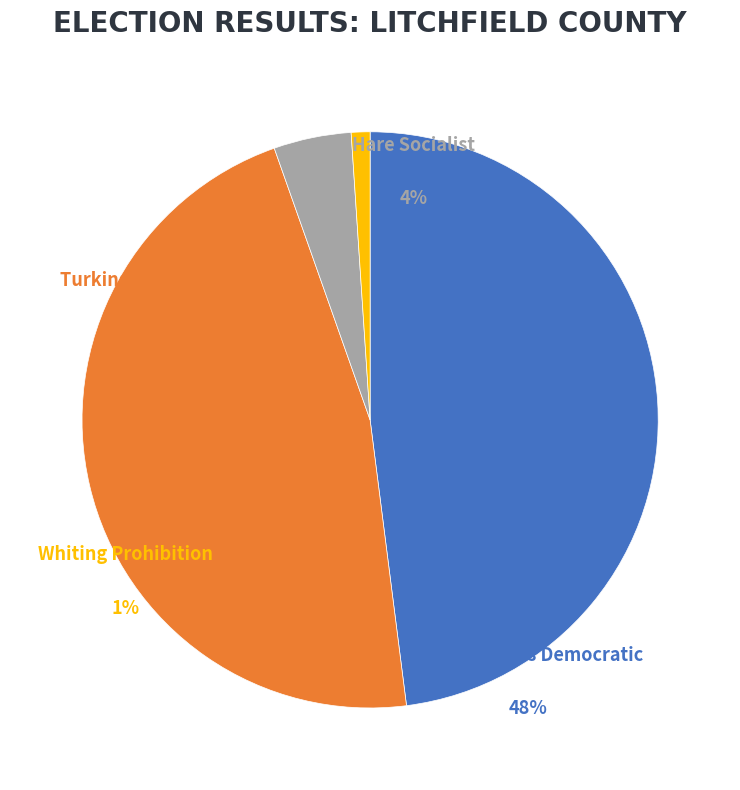

To the nearest percent, what percentage of the pie is MiddlebrooksDemocratic?

48%